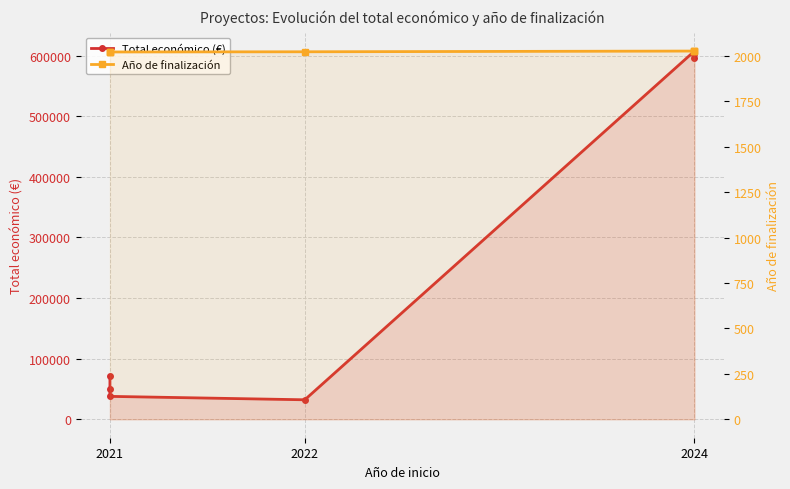

How many lines are shown in the chart?

2